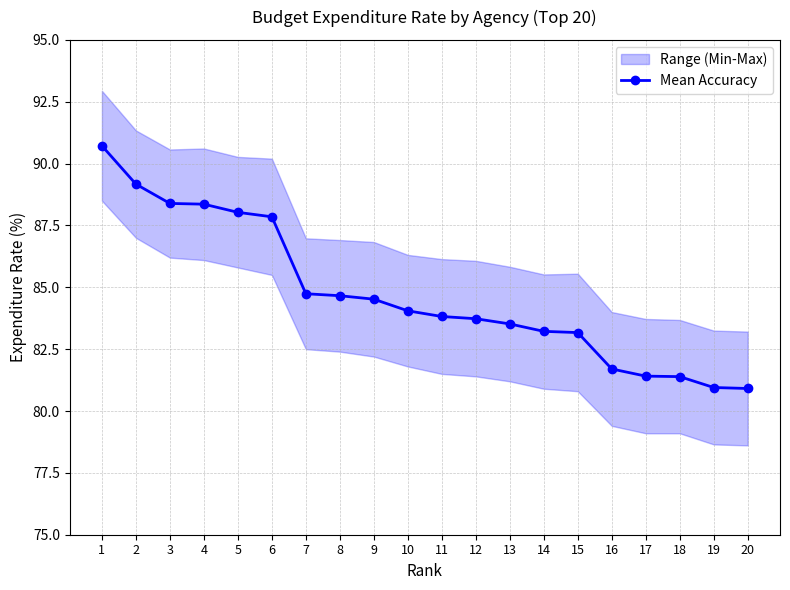

What is the value of the 4th point from the left?

88.4